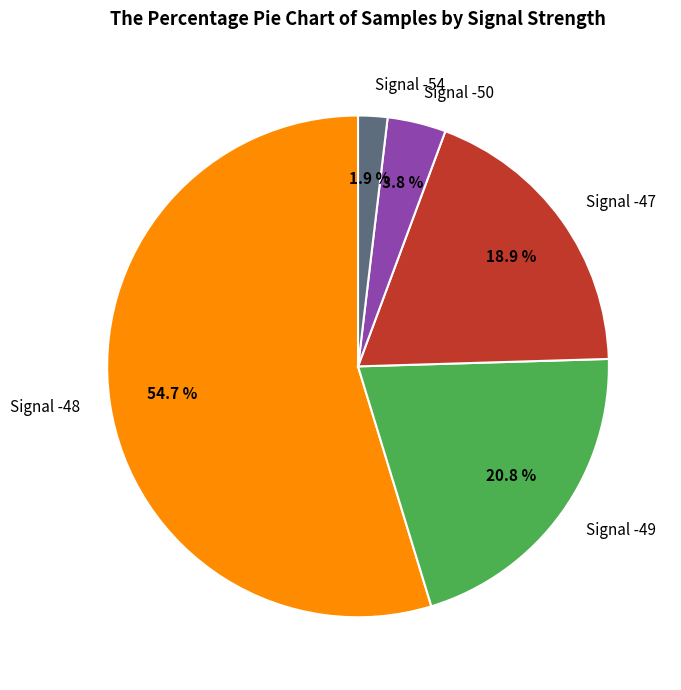

Which slice is the smallest?

Signal -54